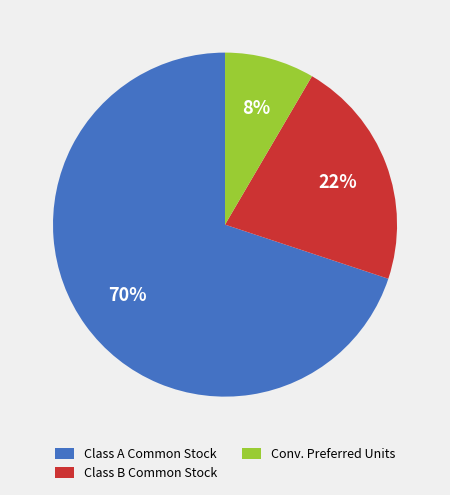

Is there any slice that represents more than half of the pie?

Yes